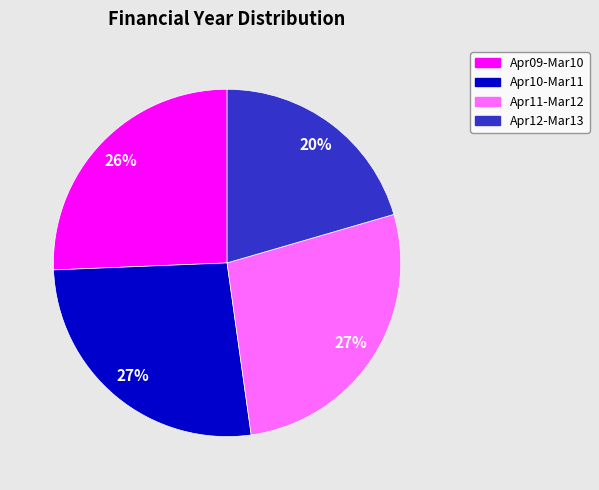

To the nearest percent, what percentage of the pie is Apr12-Mar13?

20%